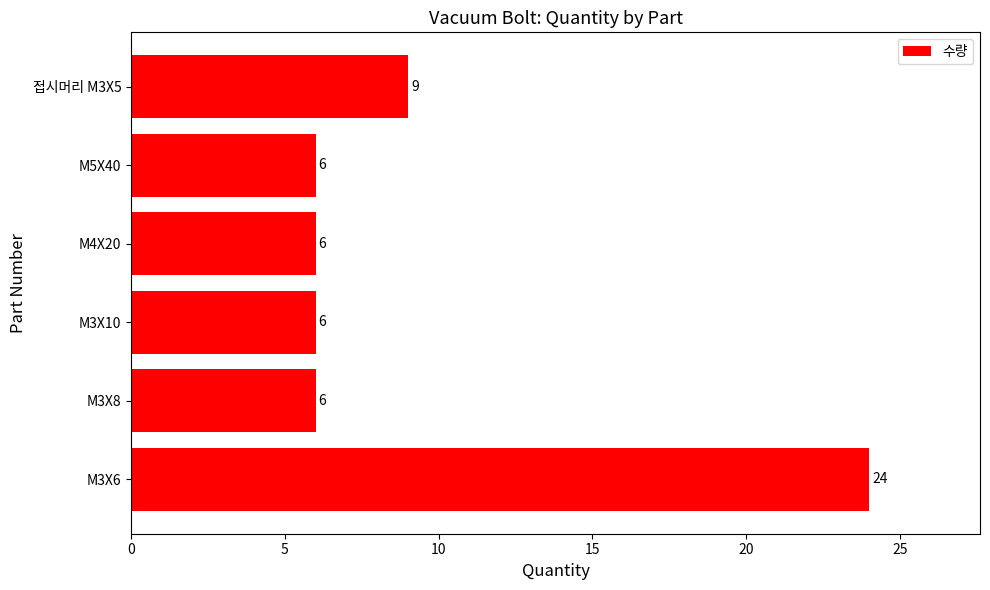

Count the number of categories in the chart.

6